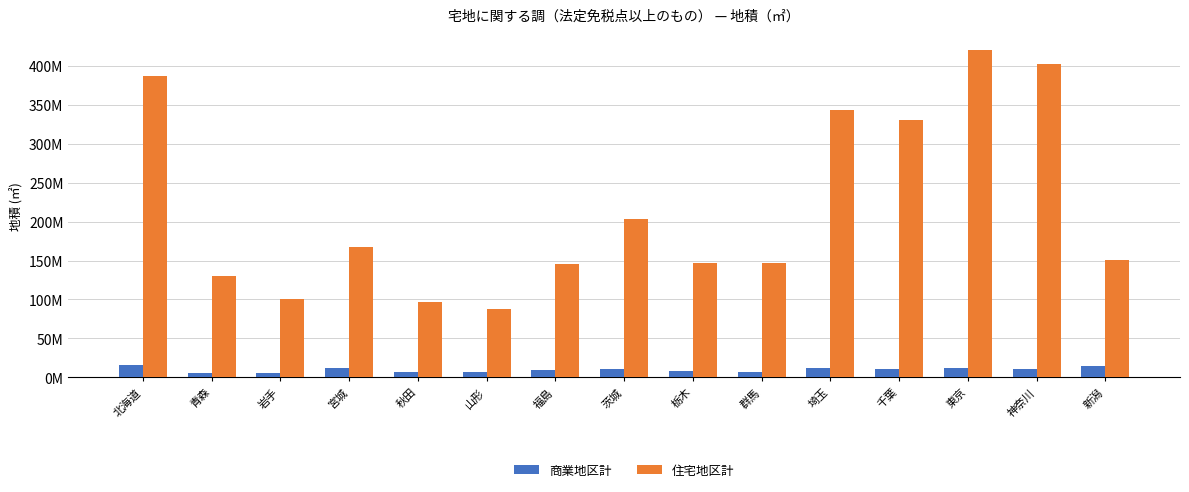

Which series changed the most between 秋田 and 埼玉?

住宅地区計